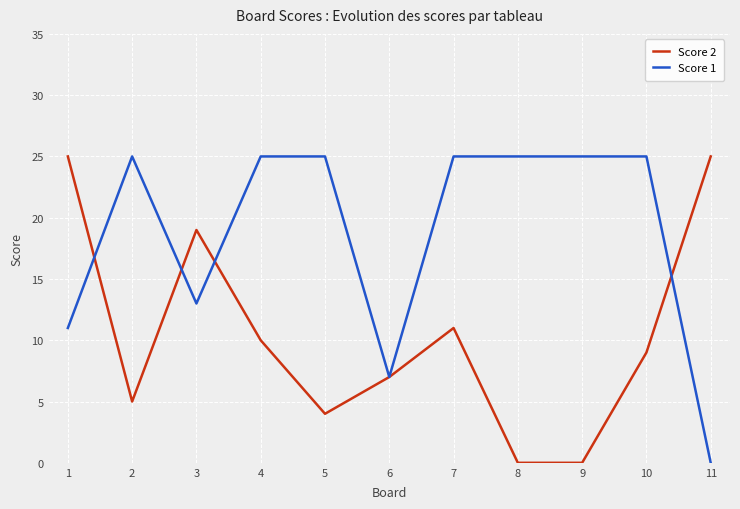

Is the value of Score 2 at 4 greater than the value of Score 1 at 4?

No